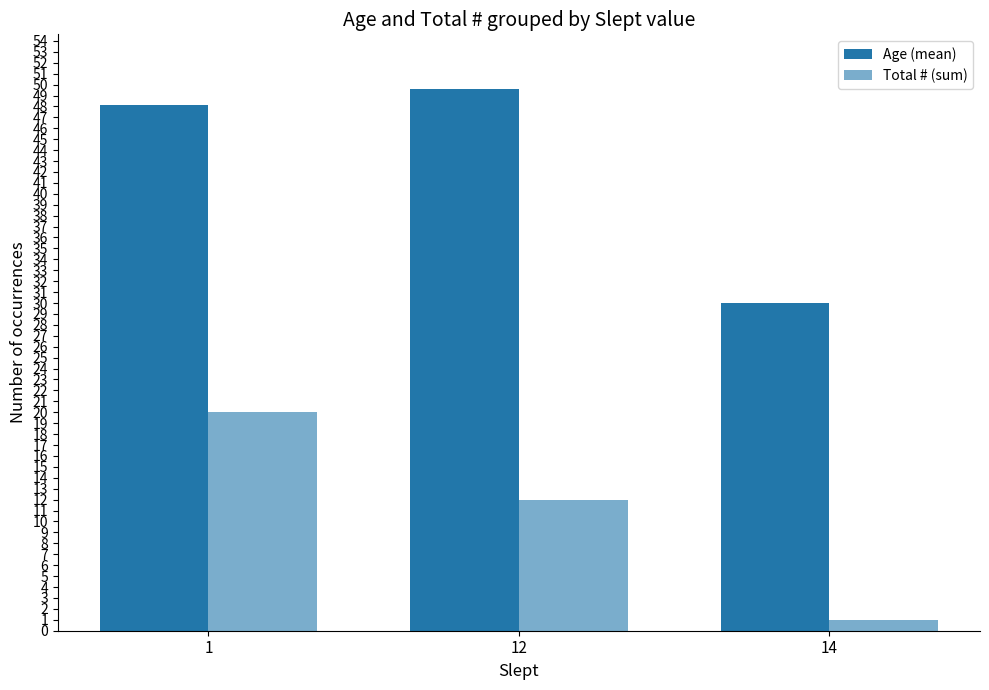

Rank the series by their average value, from lowest to highest.

Total # (sum), Age (mean)